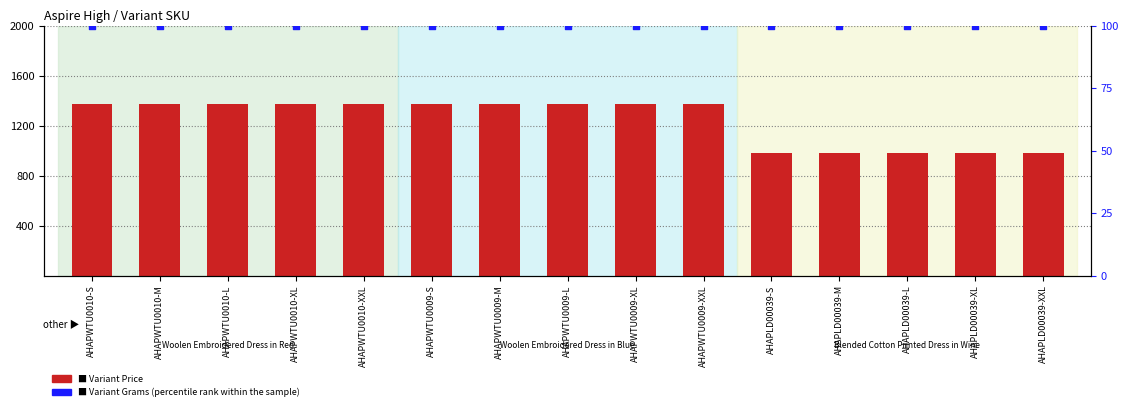

What is the total value across all series at AHAPWTU0009-M?

1470